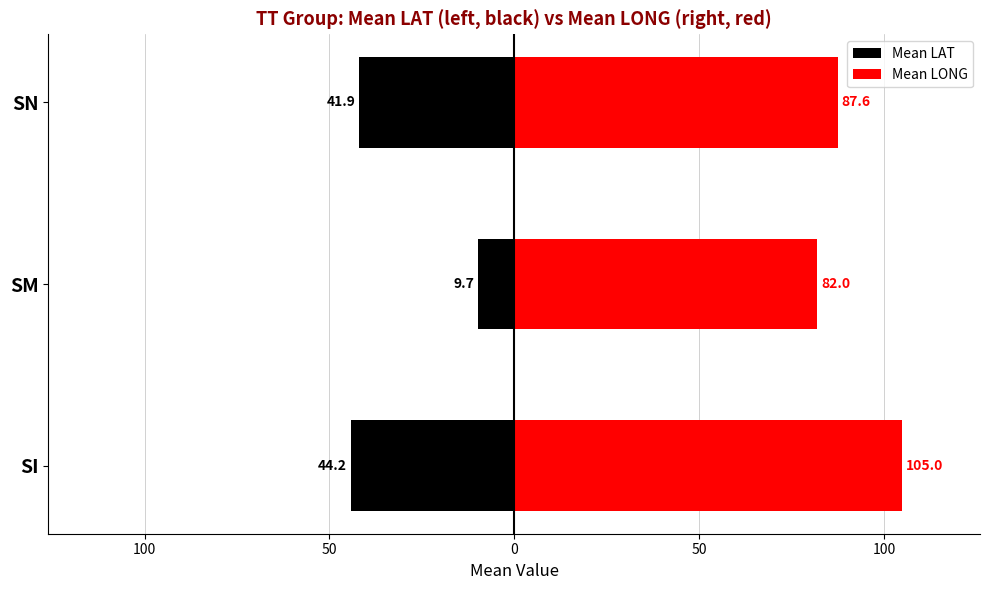

What is the spread (max minus min) of values at SM?

72.3